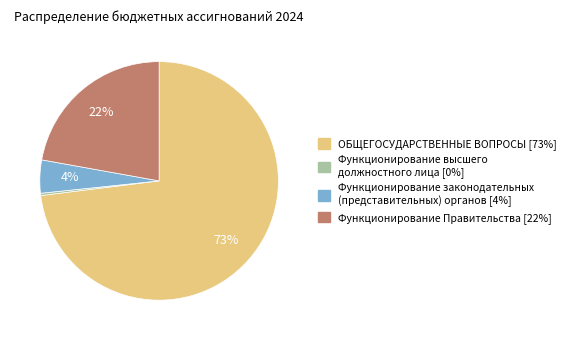

How many slices are in this pie chart?

4